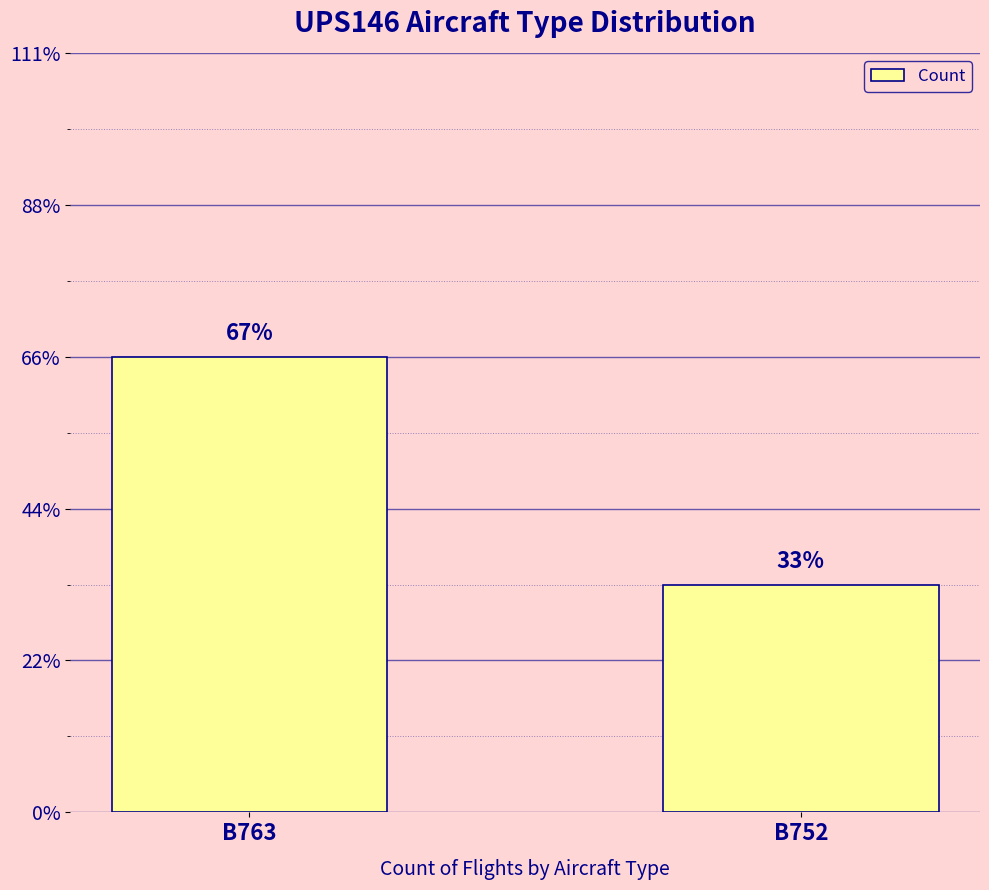

Are the bars horizontal?

No